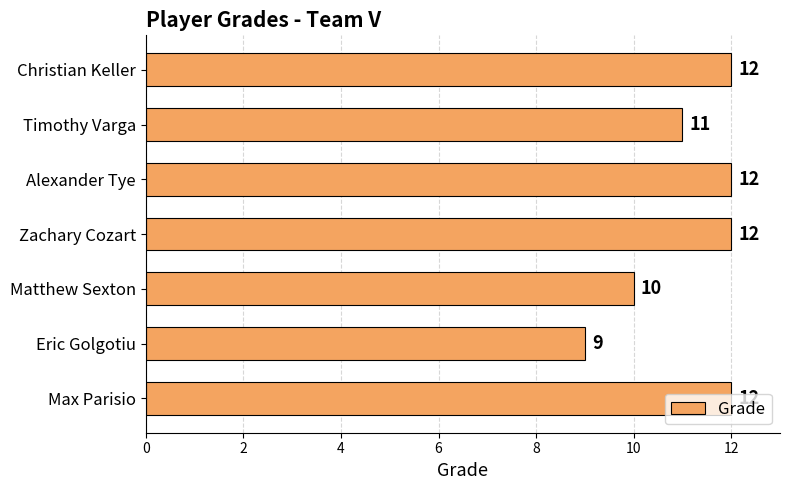

Count the values in the range 10 to 12.

6